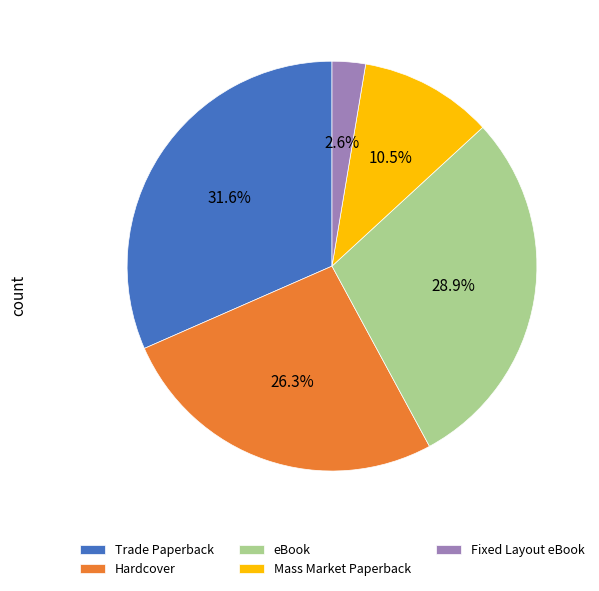

Between Fixed Layout eBook and Hardcover, which is larger?

Hardcover